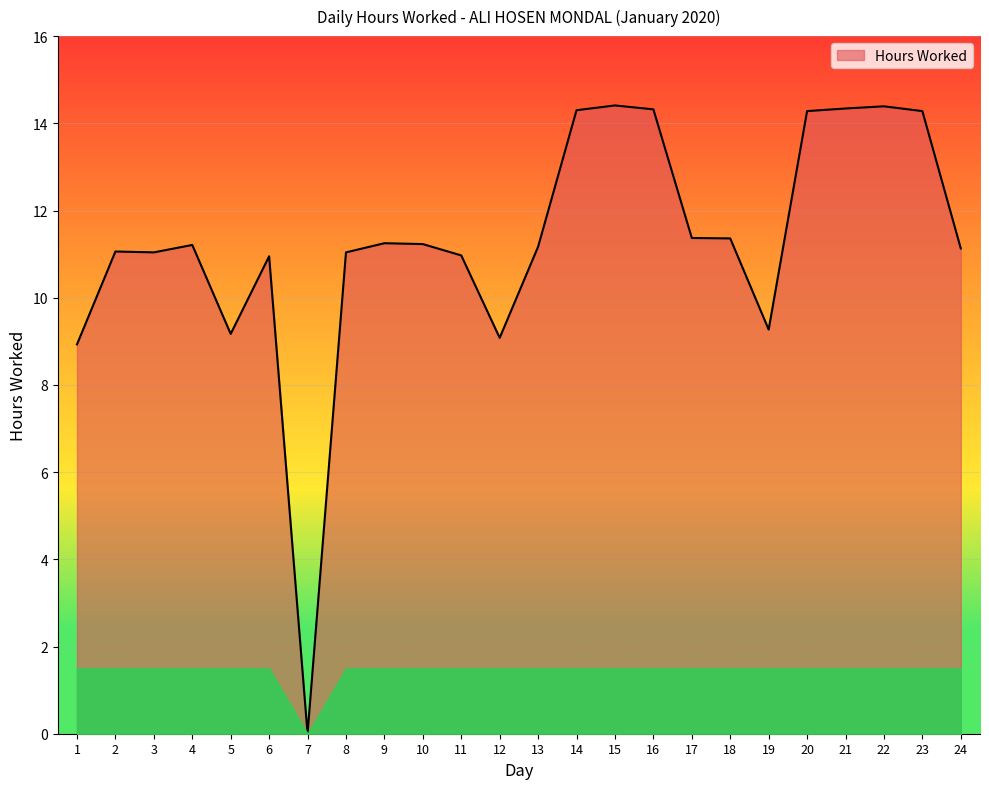

Is it true that the value at 13 is 7.4?

False